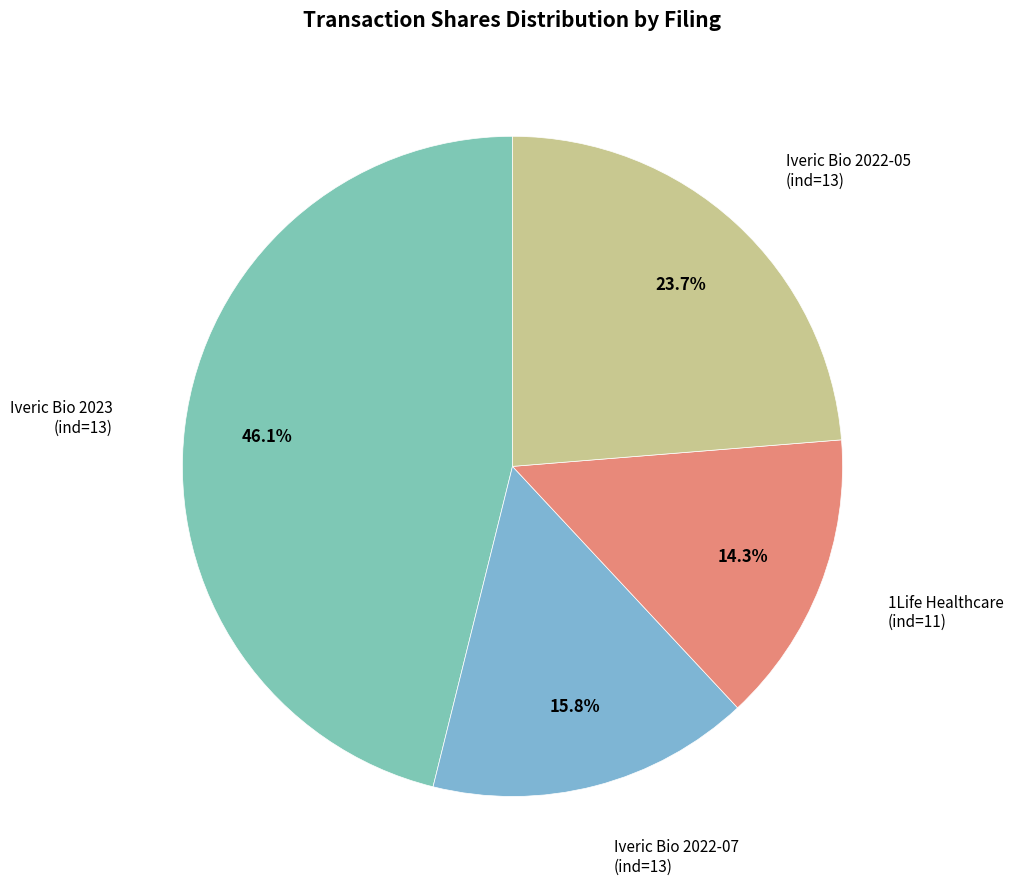

How many slices are in this pie chart?

4